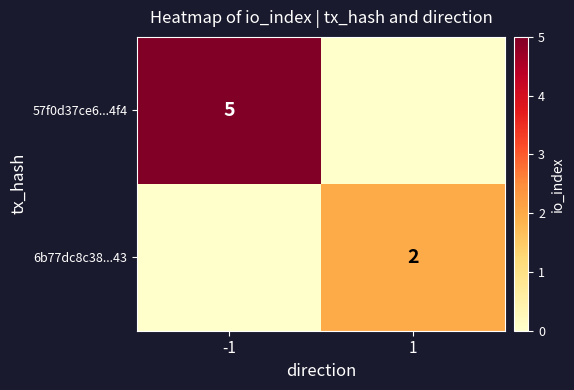

True or false: 57f0d37ce6...4f4 has a value of 5 at -1.

True